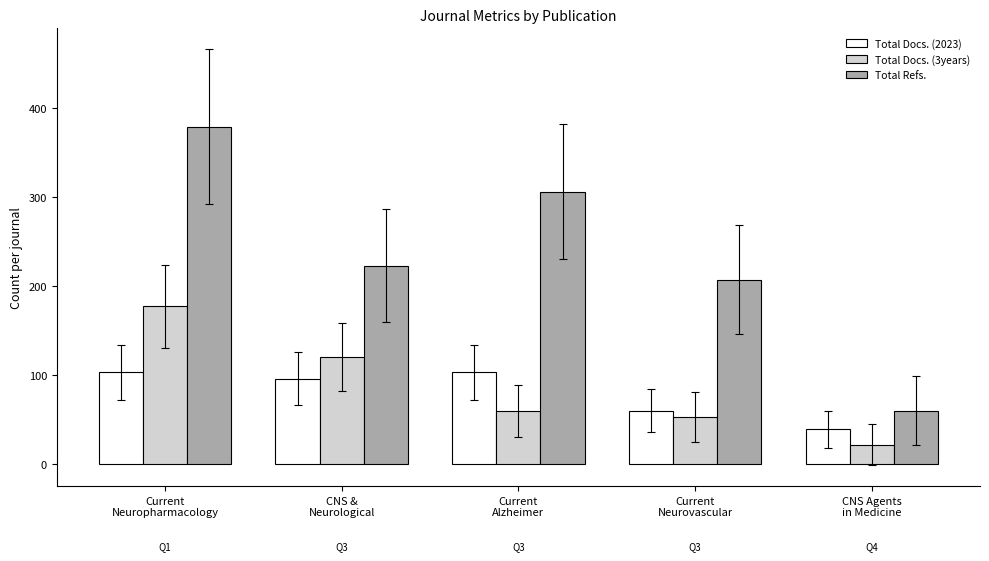

What is the difference between the maximum and minimum values in the Total Docs. (2023) series?

64